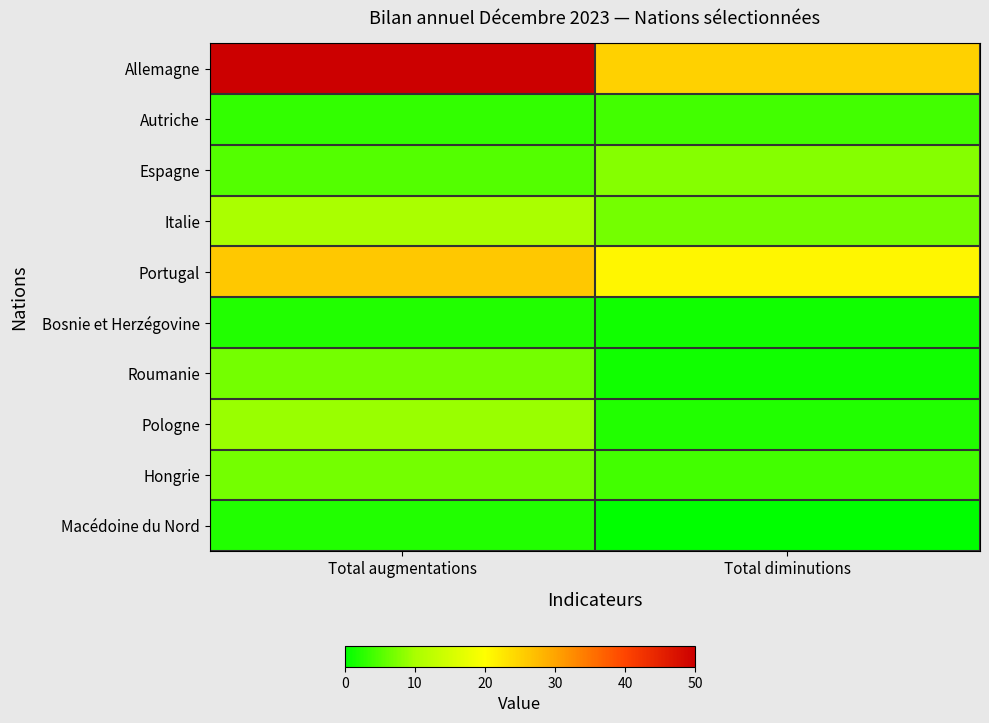

What is the total value across all series at Total augmentations?

121